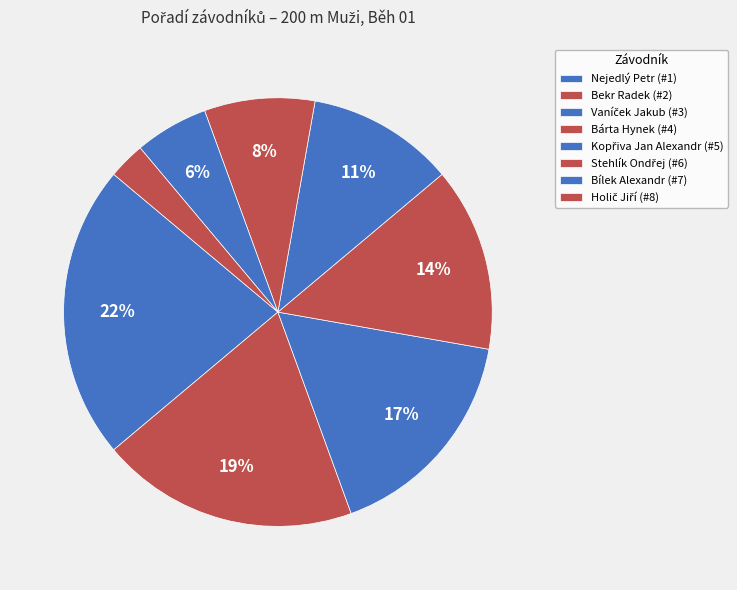

How many segments does this pie chart have?

8